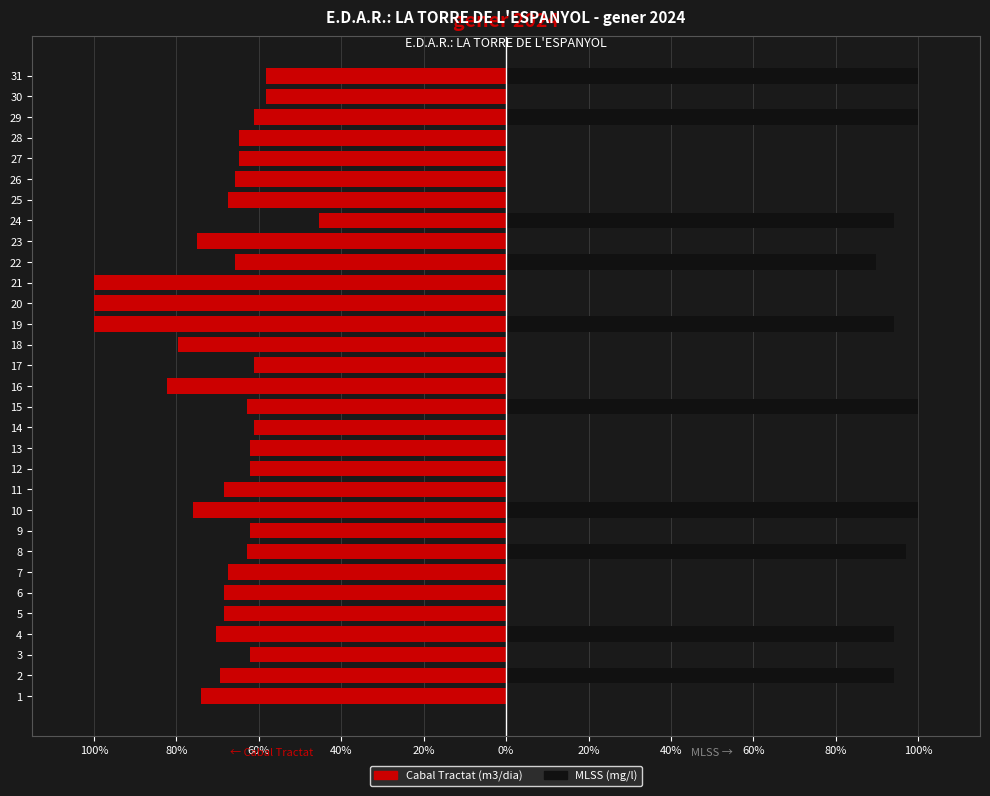

Is it true that MLSS (mg/l) equals 0.0 at 1?

True